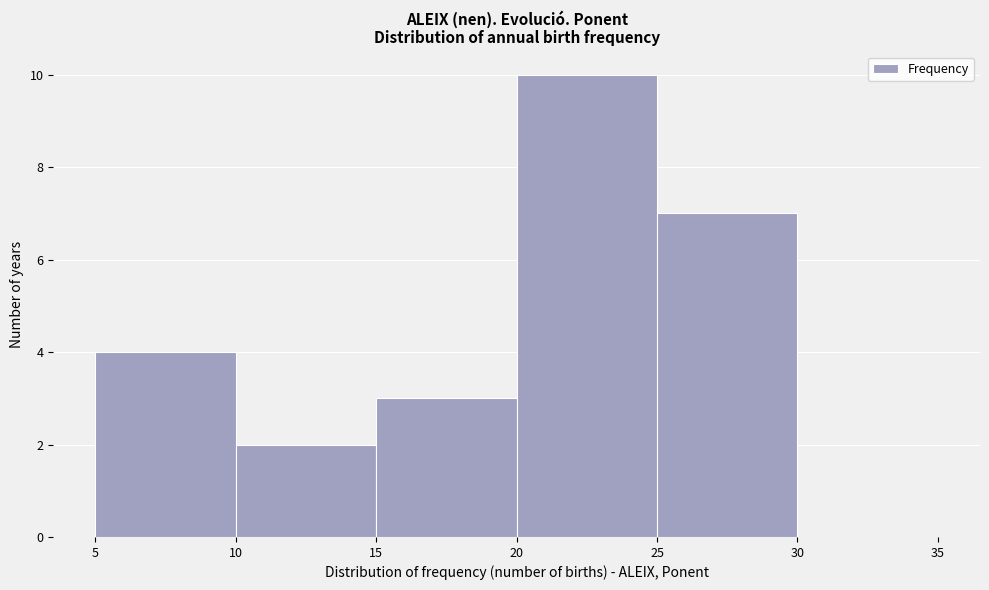

What is the height of the bar covering 15 to 20 on the x-axis? The values are not printed on the chart, so give them approximately, as read against the axis.

3